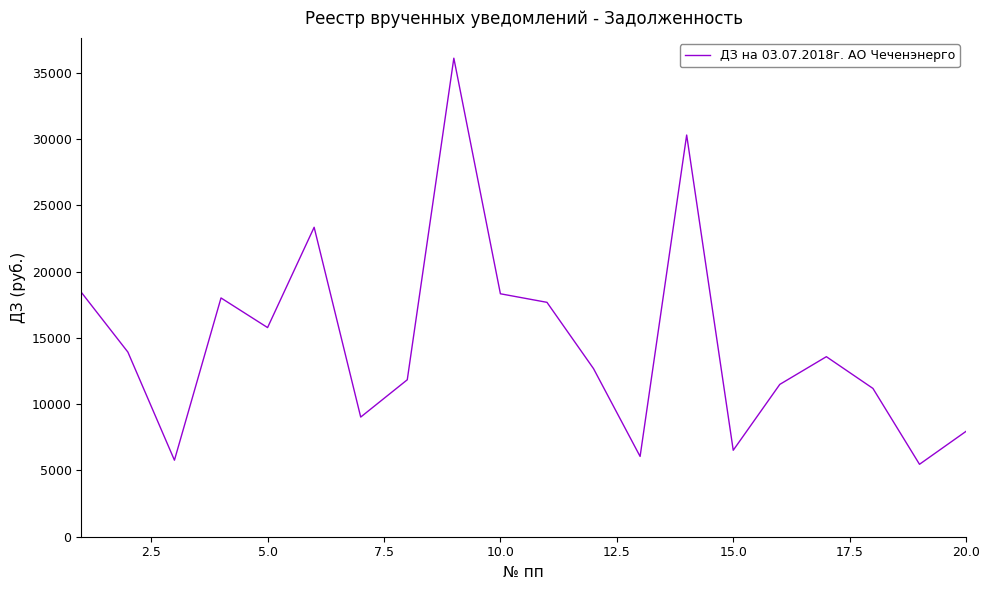

True or false: the data has more than 2 interior local peaks.

True